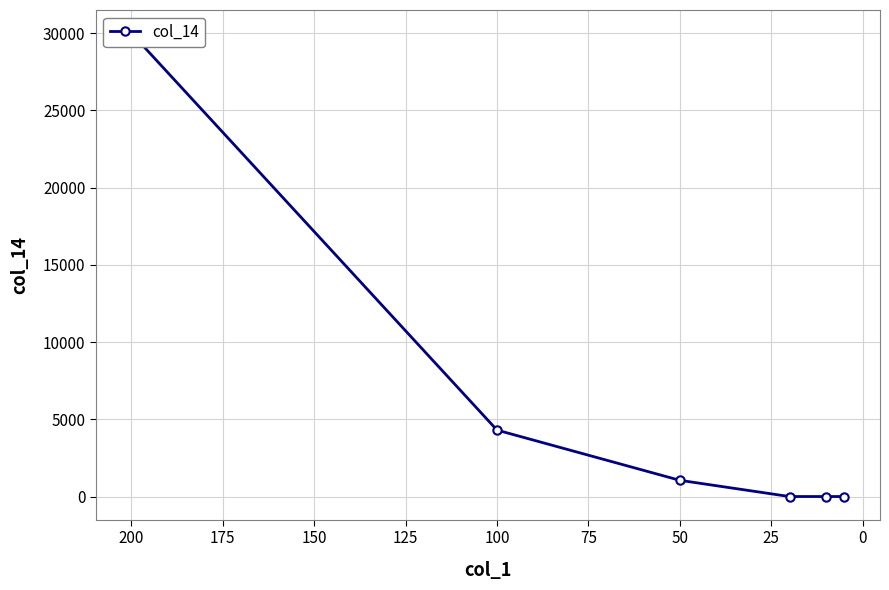

What is the difference between the second highest and second lowest values?

4300